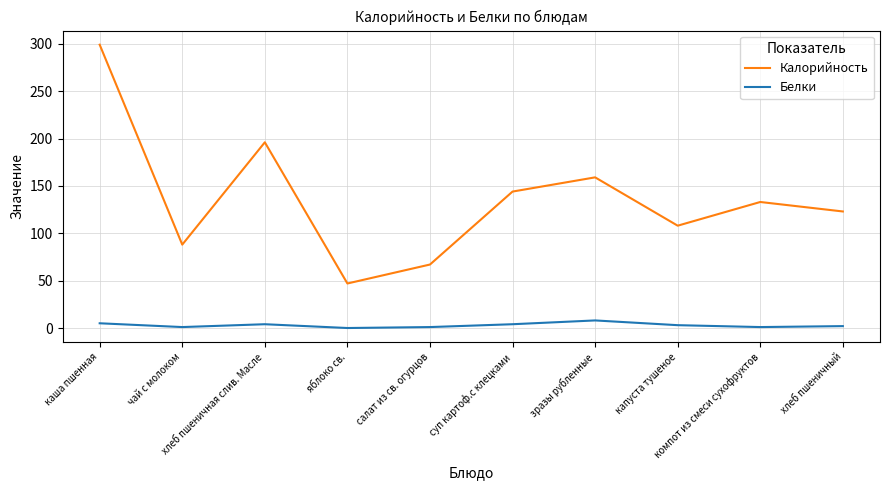

At which category does Белки reach its first local valley?

чай с молоком